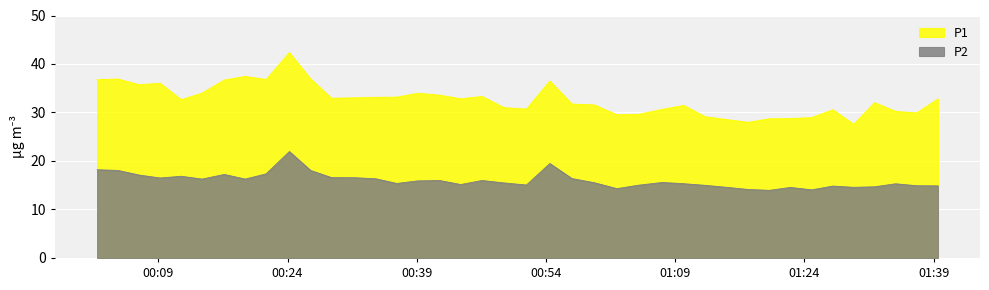

What are all the series names shown in the legend?

P1, P2